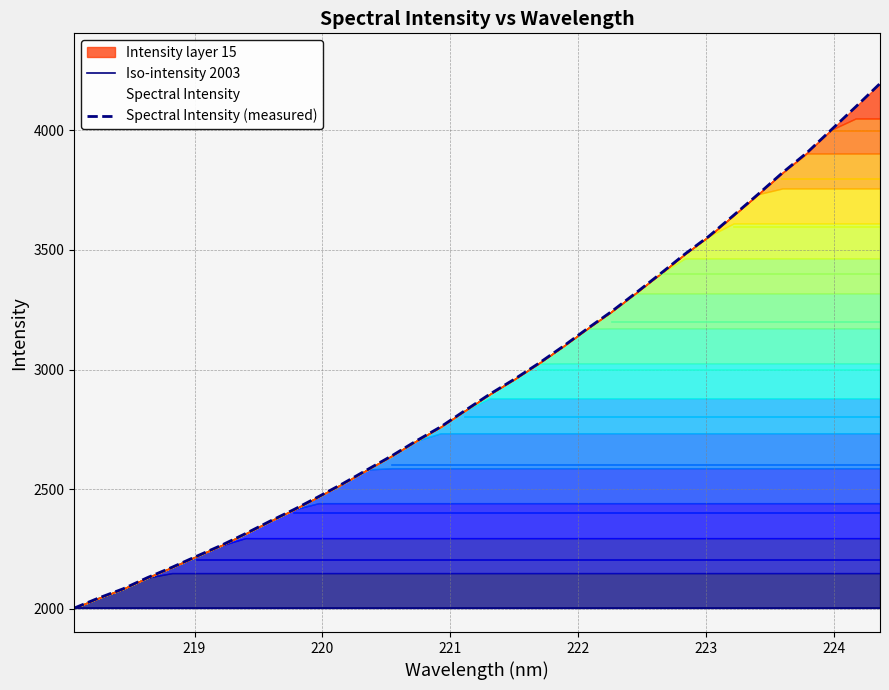

What is the minimum value for Spectral Intensity (measured)?

2003.3